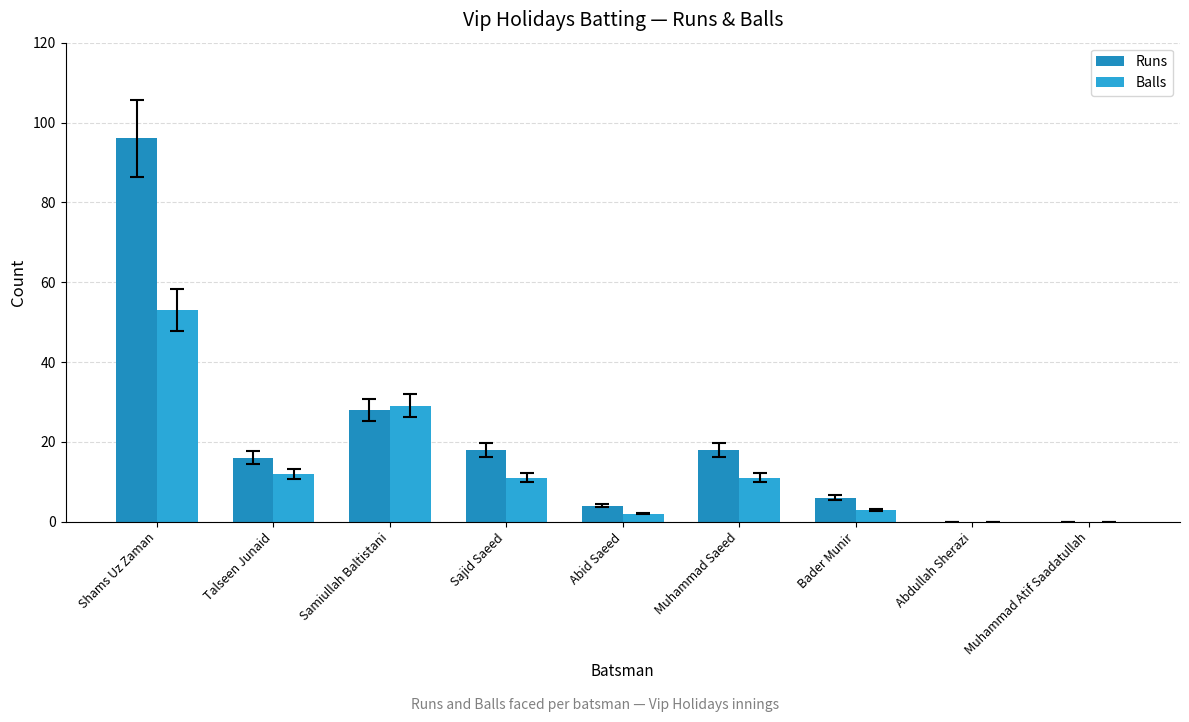

True or false: Runs has a value of 4 at Abid Saeed.

True